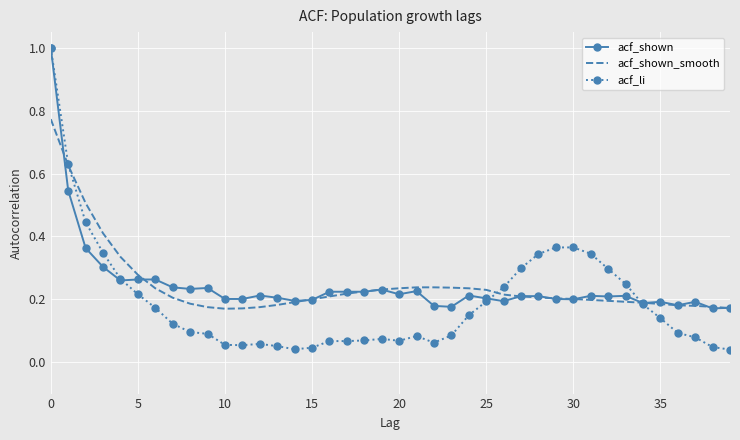

What are all the series names shown in the legend?

acf_shown, acf_shown_smooth, acf_li